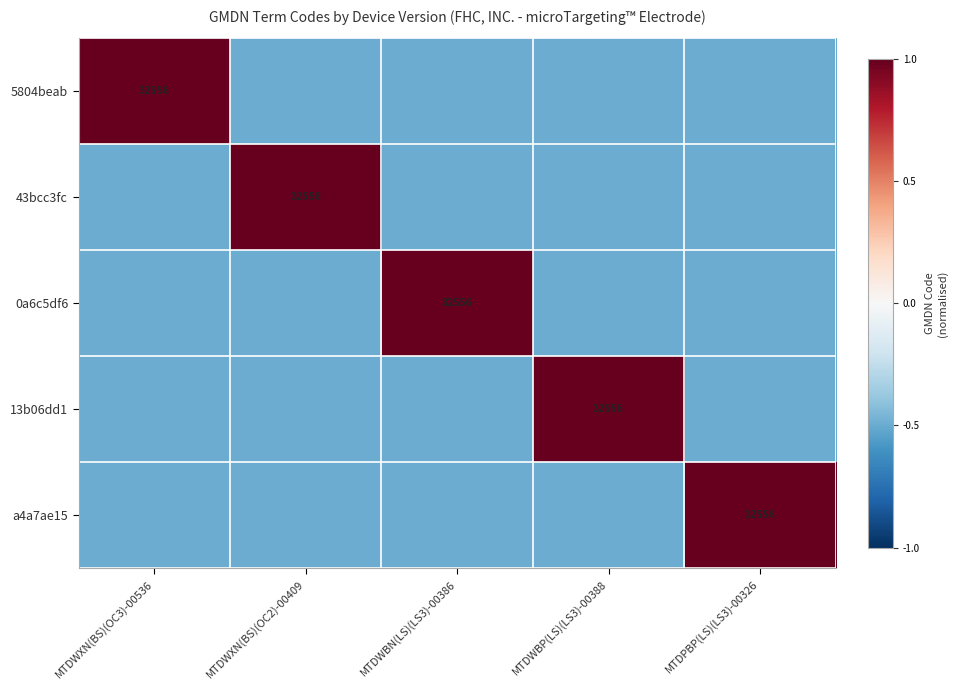

At how many categories does at least one series exceed 0?

5